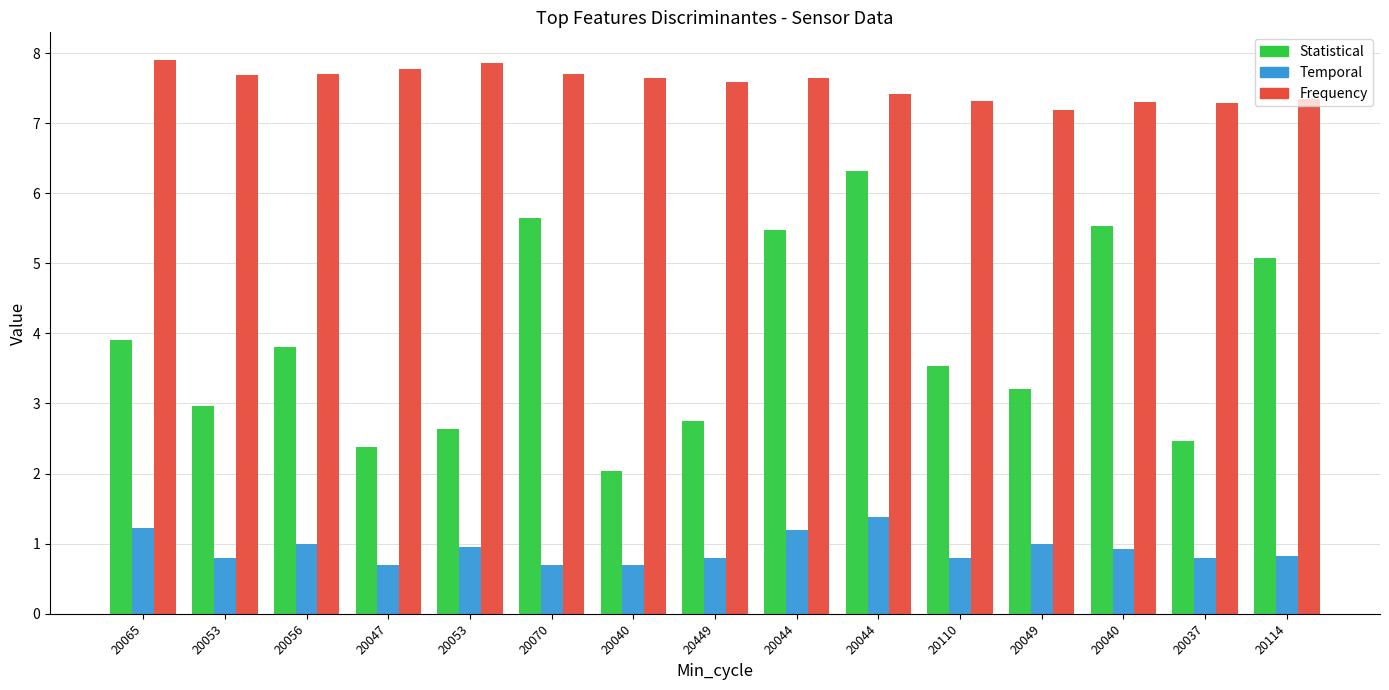

The Frequency series shows 12.5 at 20449. True or false?

False